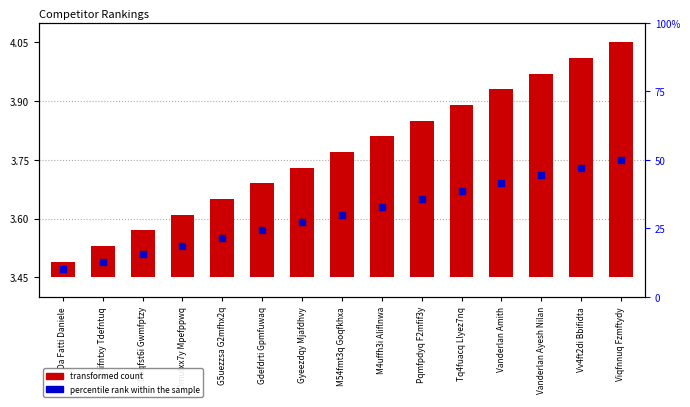

What is the change in value from M4uffh3i Aliflnwa to Tq4fuacq Llyez7nq?

+0.1